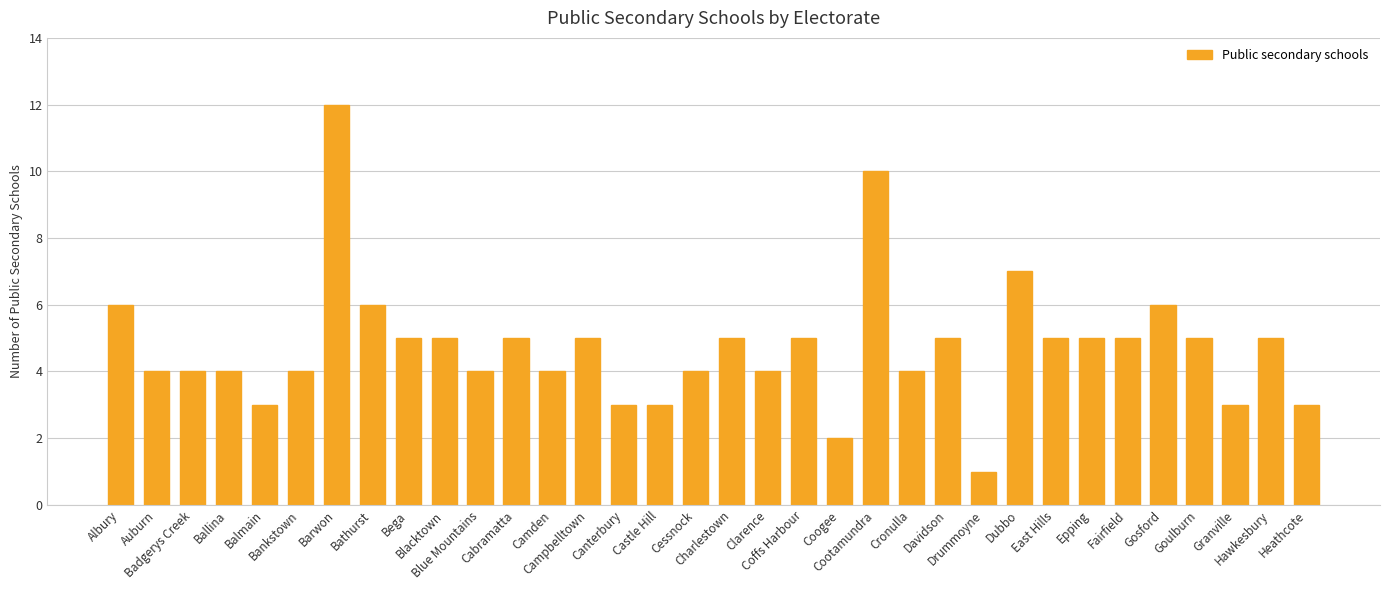

How many bars are there in total?

34